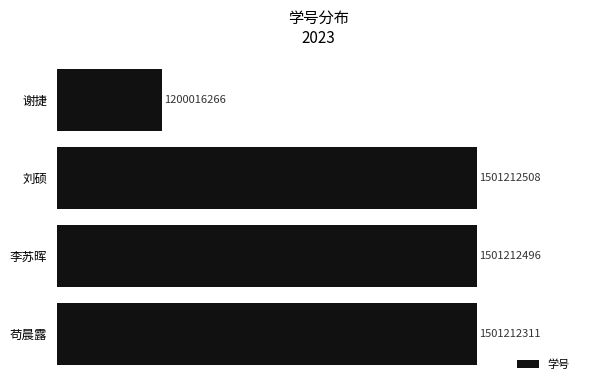

What is the average value?

1425913395